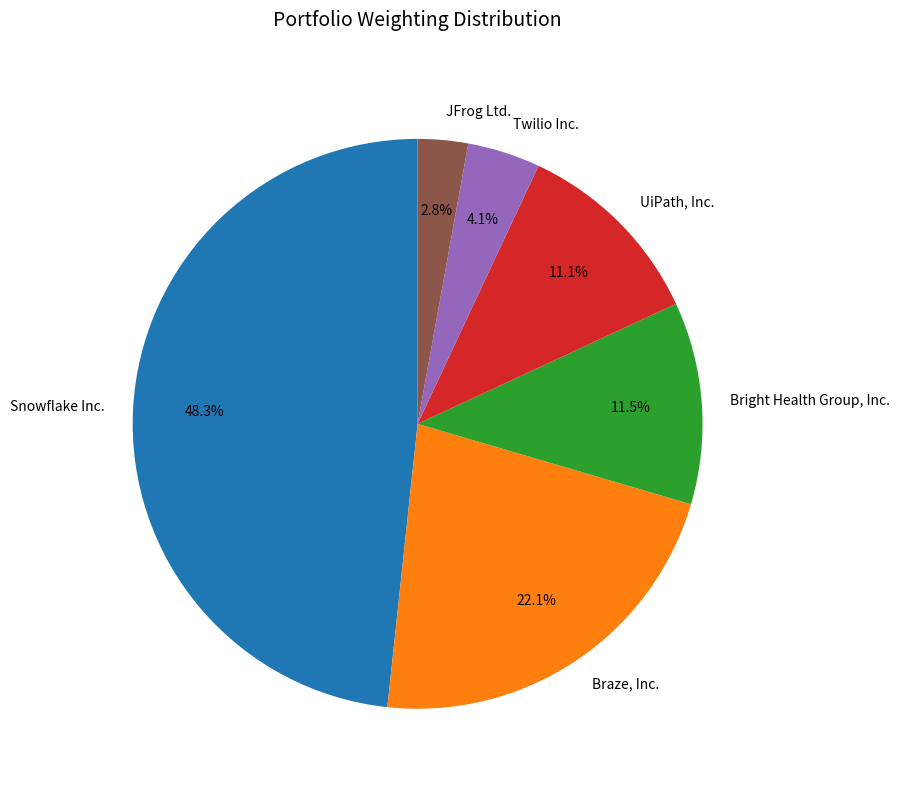

Does JFrog Ltd. represent more than half of the total?

No